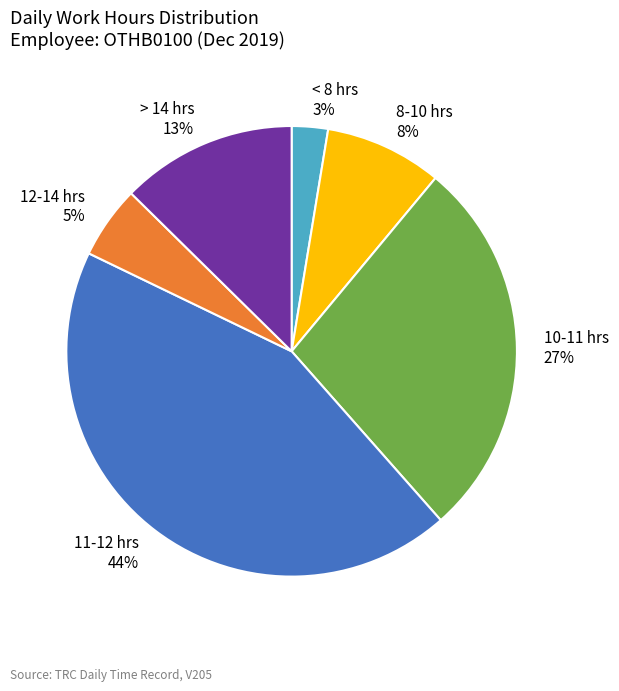

Does any single category account for the majority?

No